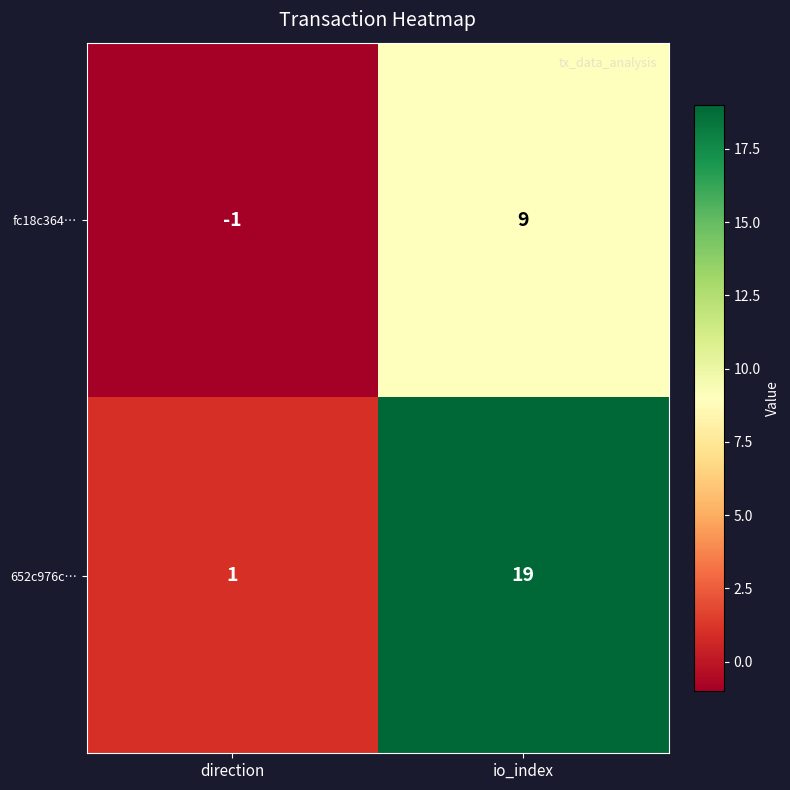

What is the spread (max minus min) of values at direction?

2